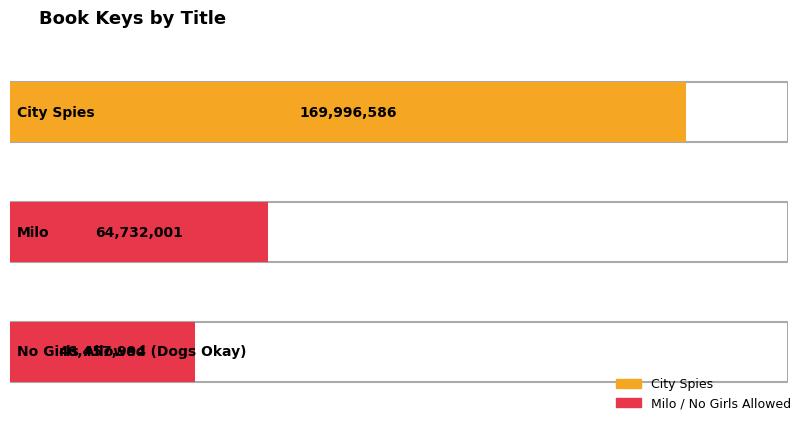

Where is the data nearest to the value 108227290?

Milo